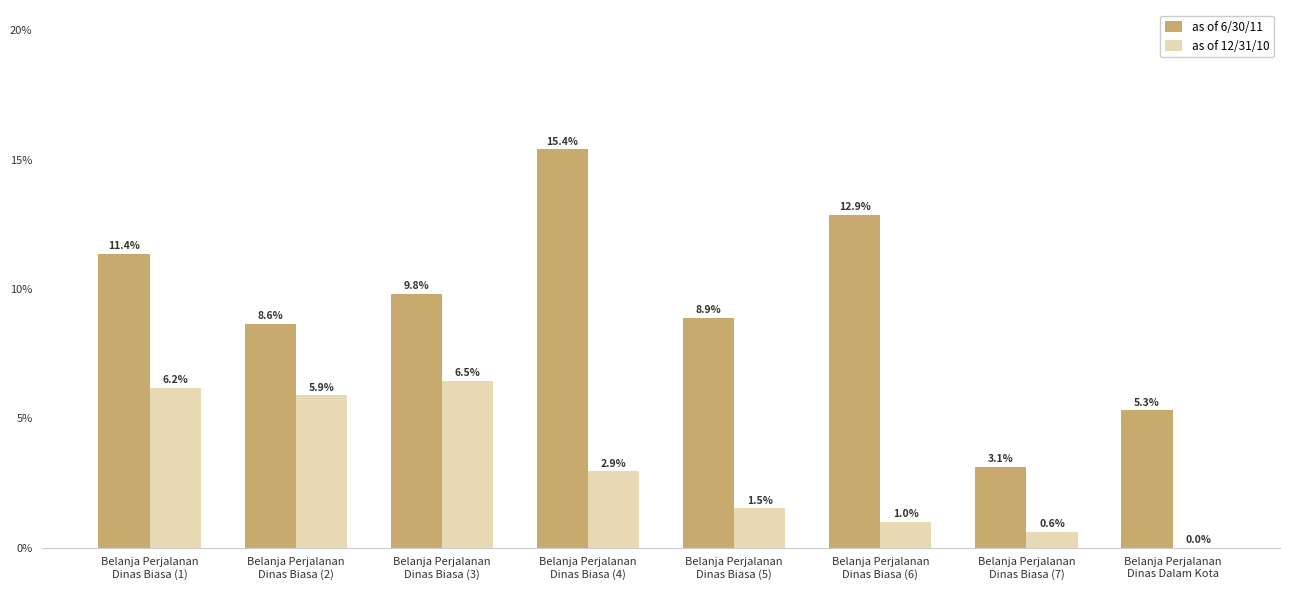

What is the average value of the as of 6/30/11 series?

9.4